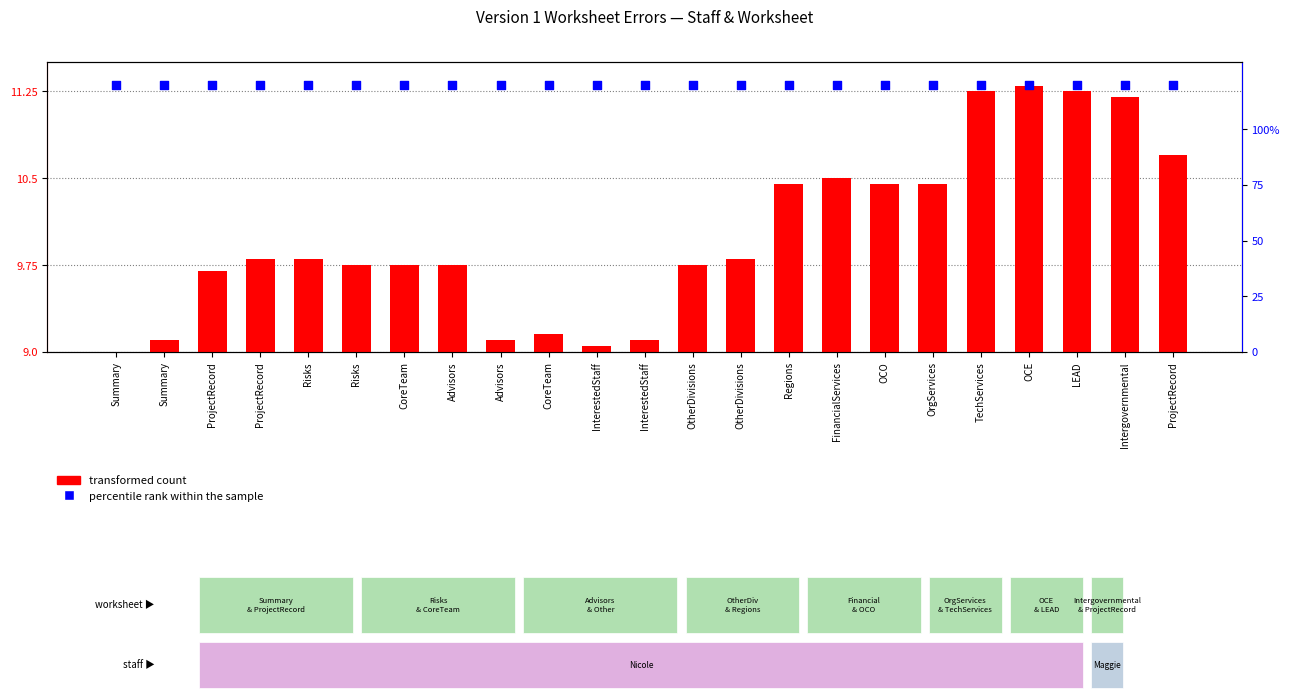

Which series has the largest total across all categories?

percentile rank within the sample